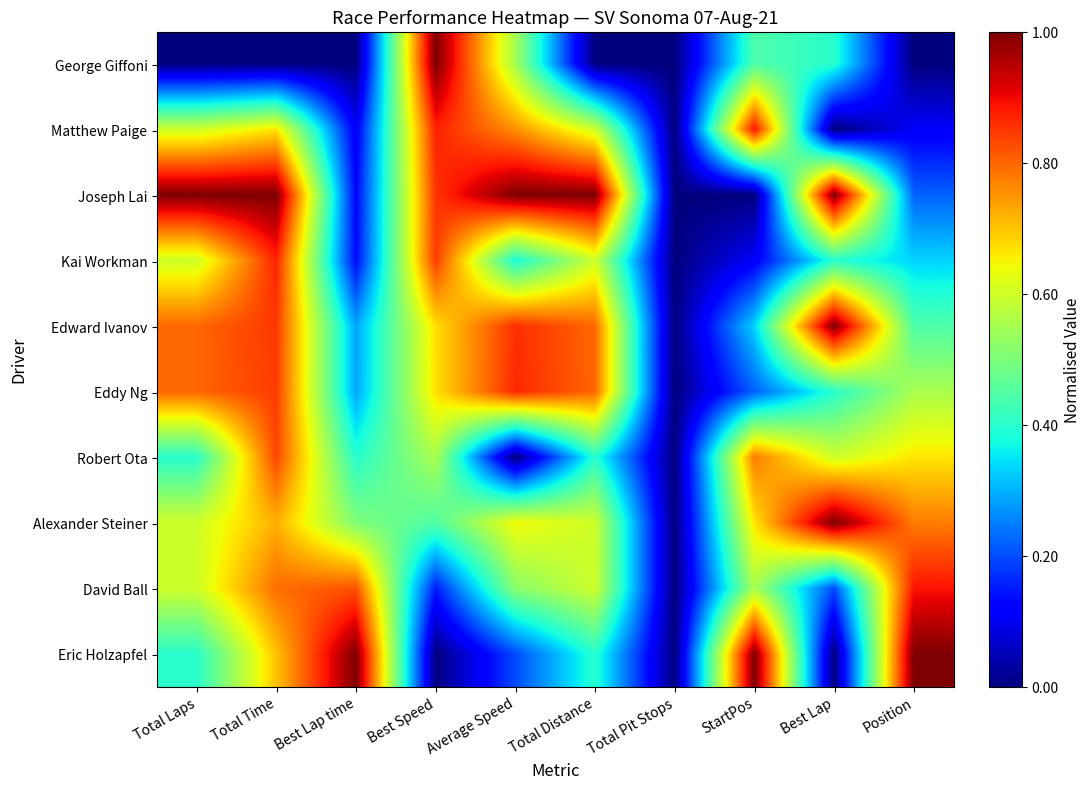

How many categories are shown in the chart?

10